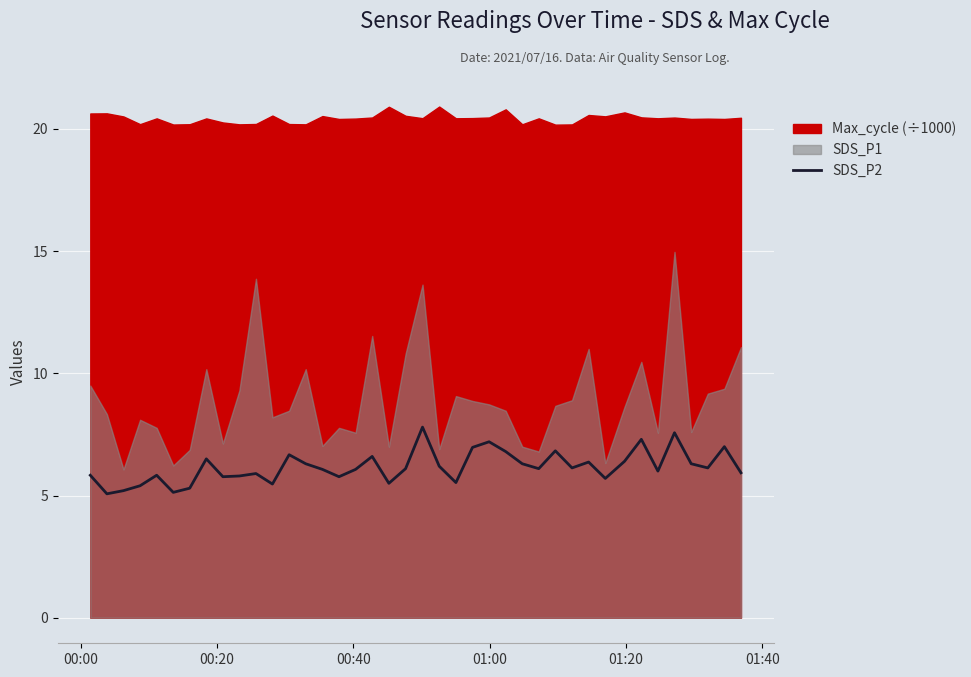

What is the highest value of the SDS_P2 series?

7.8